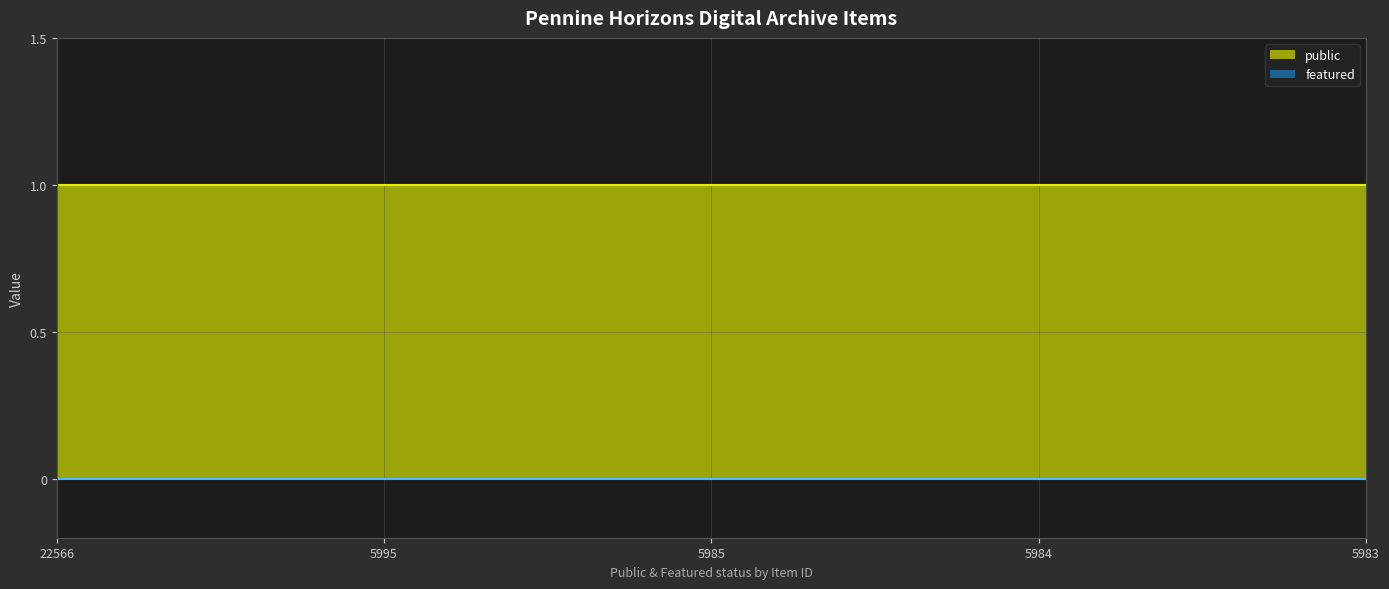

What is the sum of the public values at 22566 and 5984?

2